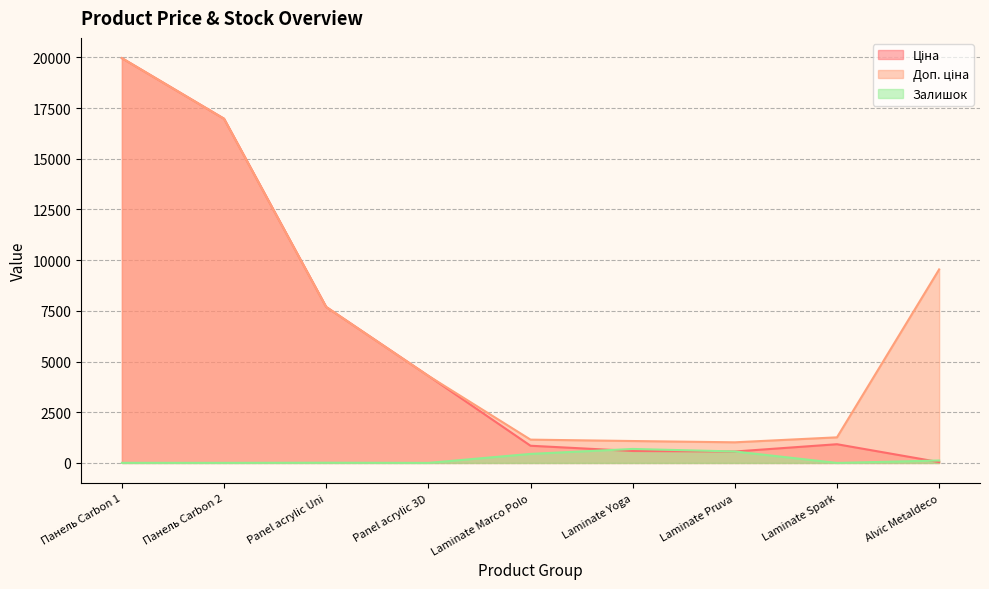

In Залишок, how many points are higher than both neighbors (excluding endpoints)?

2